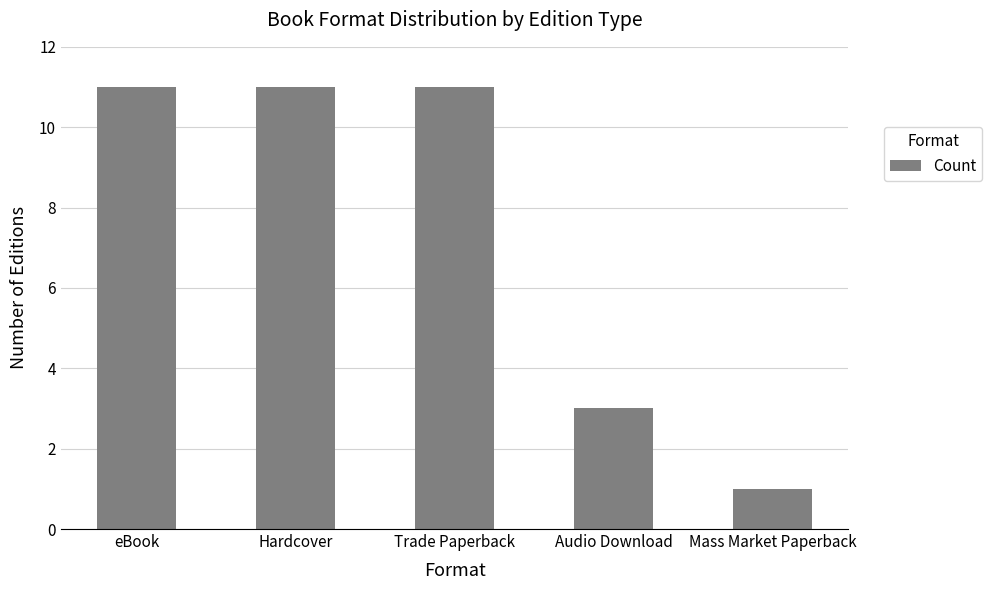

The value at Mass Market Paperback is 1. True or false?

True